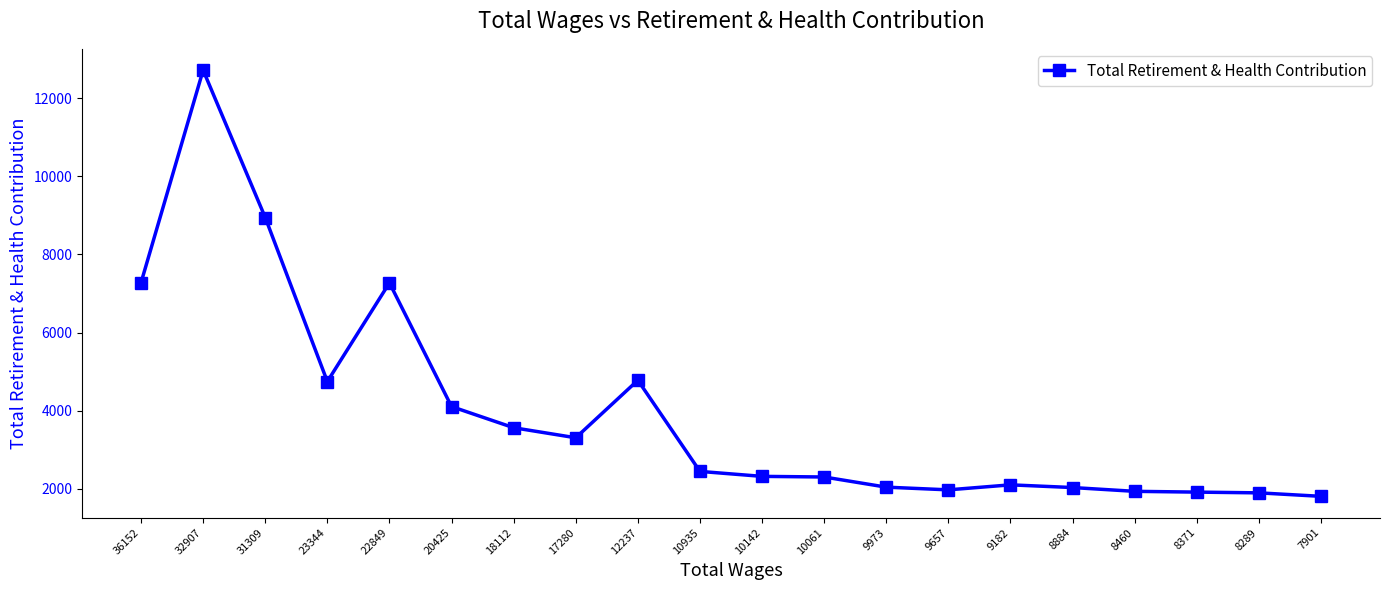

True or false: the data has more than 0 interior local peaks.

True